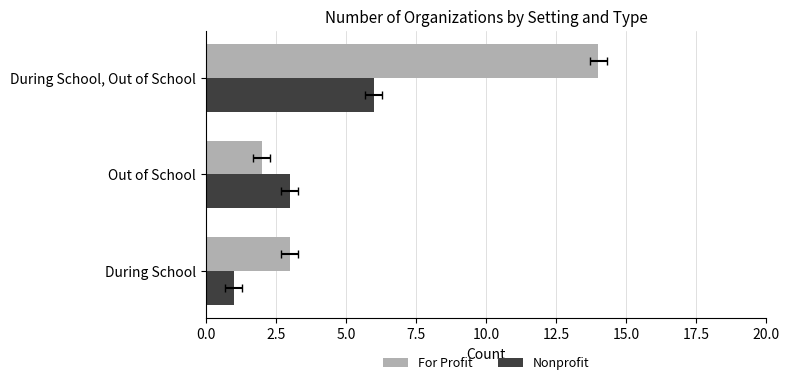

Is it true that Nonprofit equals 1 at During School?

False